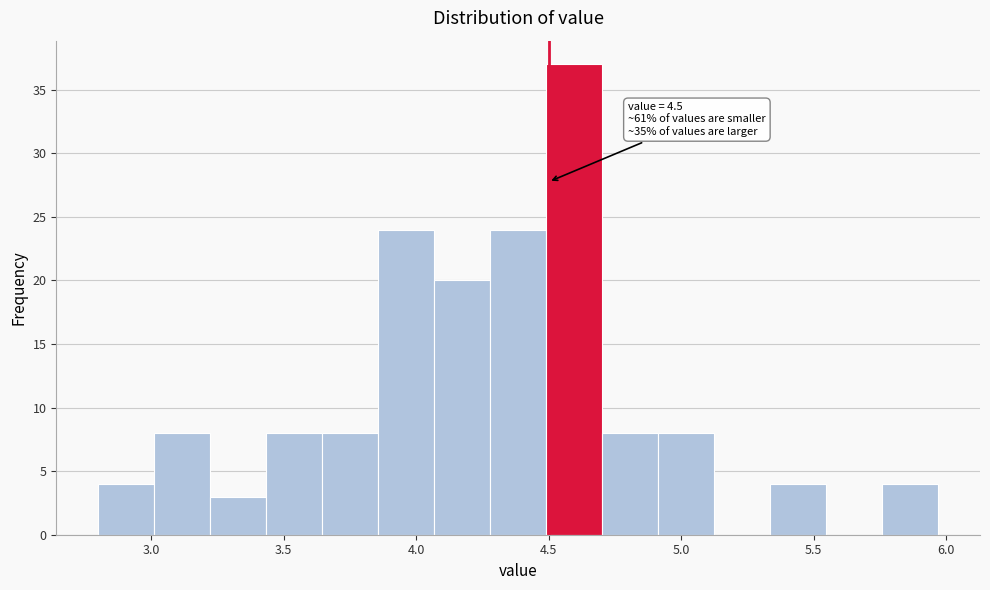

Over which range of the x-axis is the bar tallest?

4.50 to 4.70